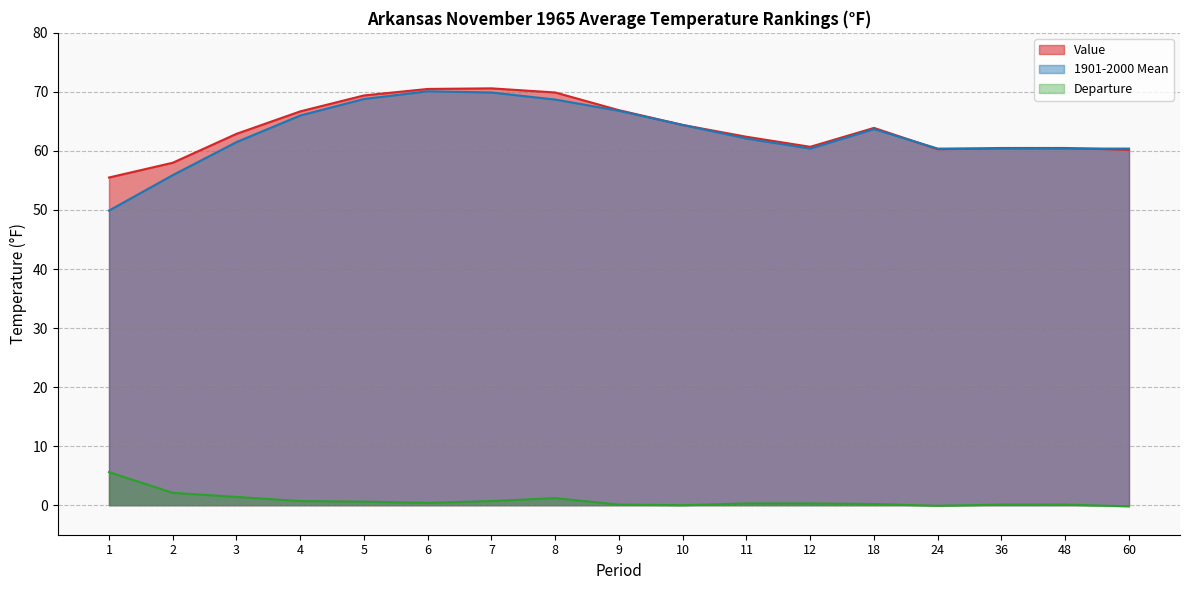

At which label does Departure first exceed 0?

1